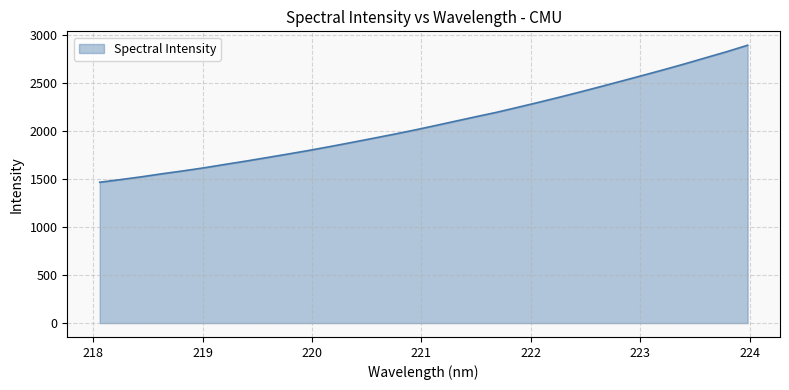

What is the minimum value shown in the chart?

1464.1